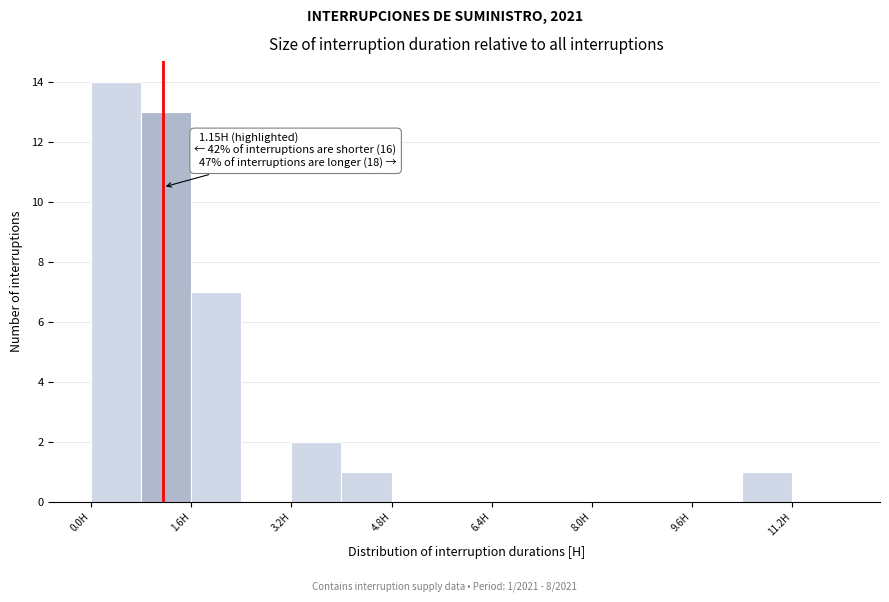

Which range on the x-axis has the tallest bar?

0.0 to 0.8